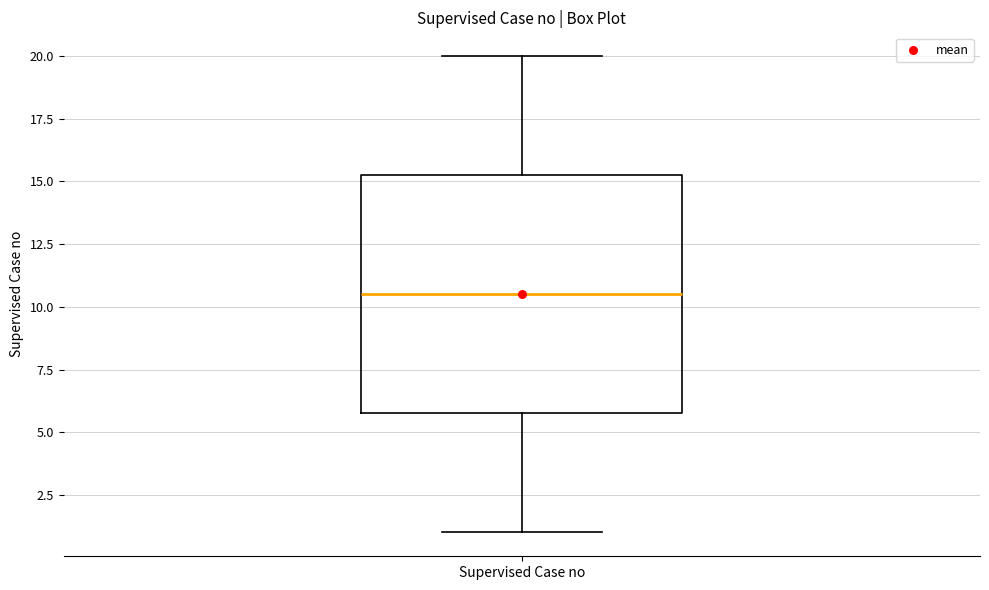

Read this box plot against the y-axis: the position of the median line, the range covered by the box, and the ends of both whiskers. The values are not printed on the chart, so give them approximately, as read against the axis.

median 10.5, box 6.0 to 15.5, whiskers 1.0 to 20.0